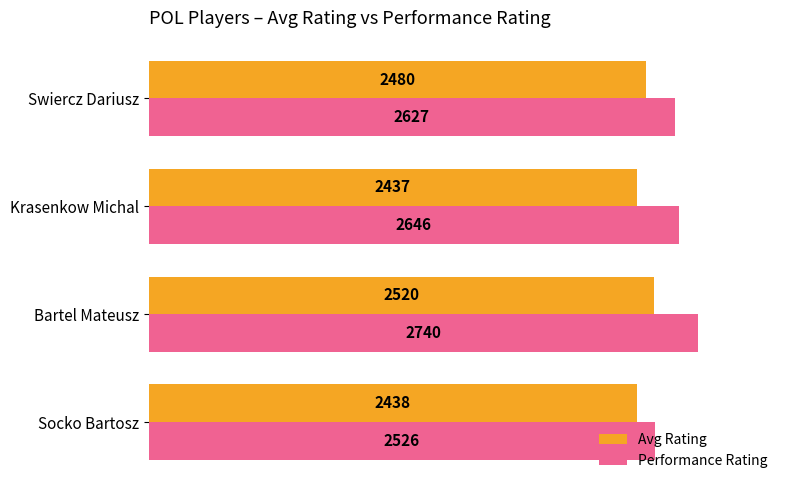

Rank the series at Socko Bartosz from lowest to highest value.

Avg Rating, Performance Rating